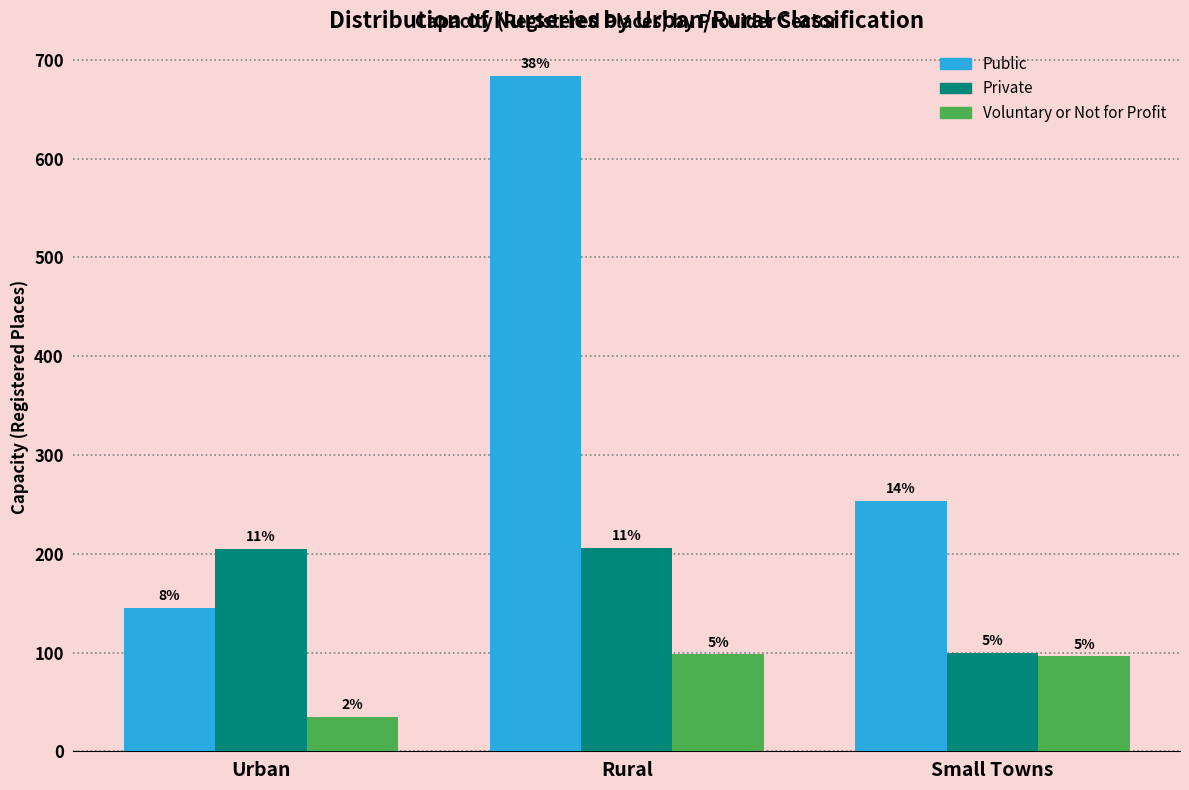

Which category has the lowest value across all series?

Urban